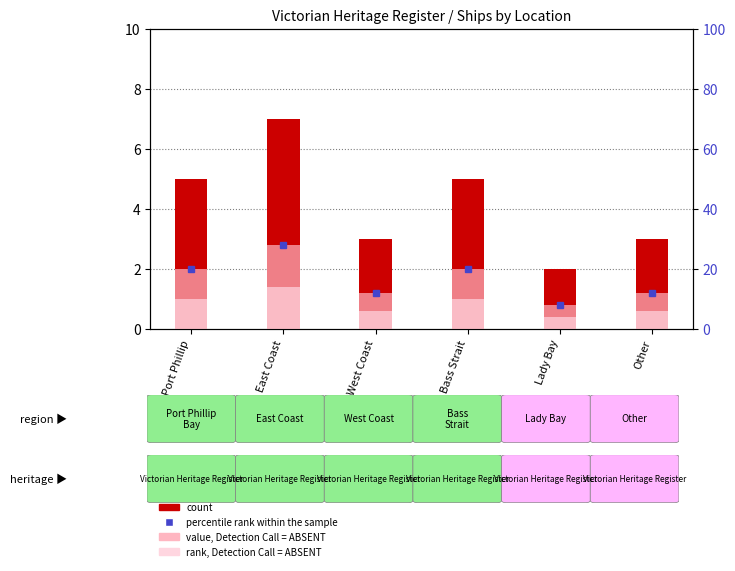

Count the number of categories in the chart.

6